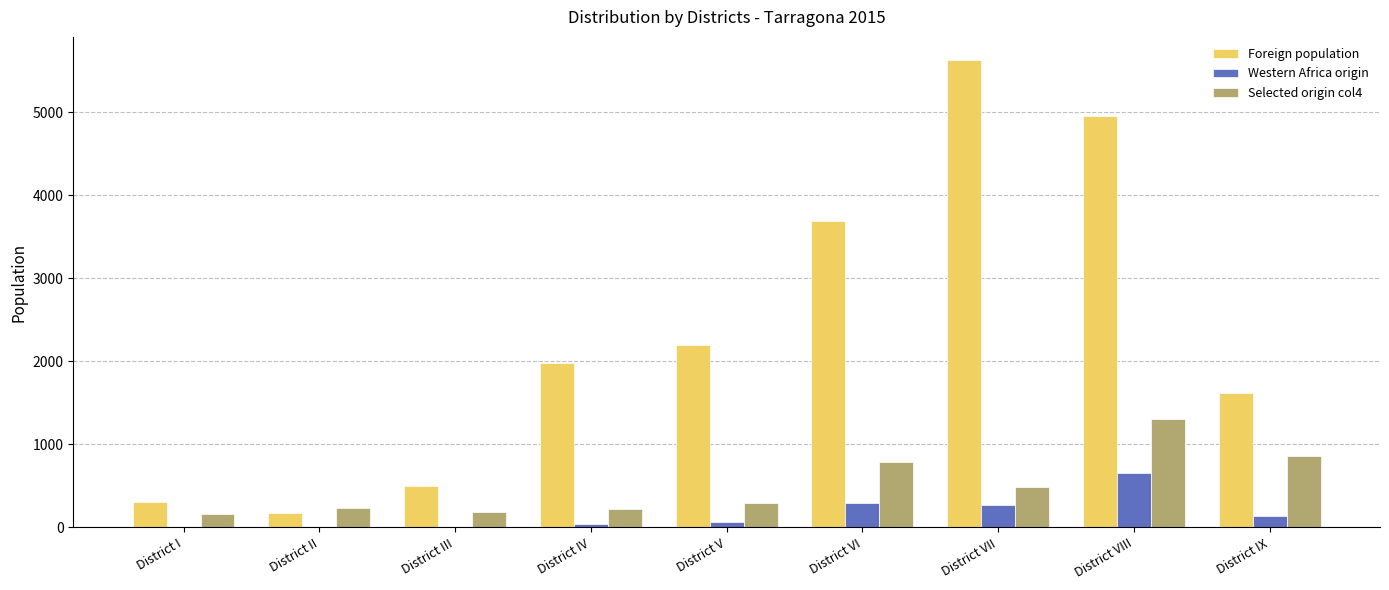

The value of Foreign population at District IX is 1624. True or false?

True